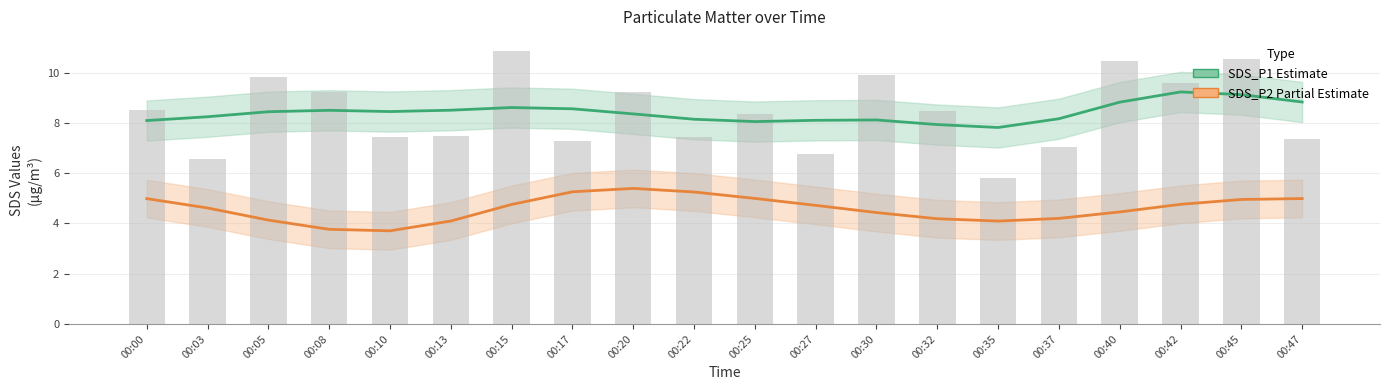

What is the difference between the maximum and minimum values in the SDS_P1 (Estimate) series?

1.4